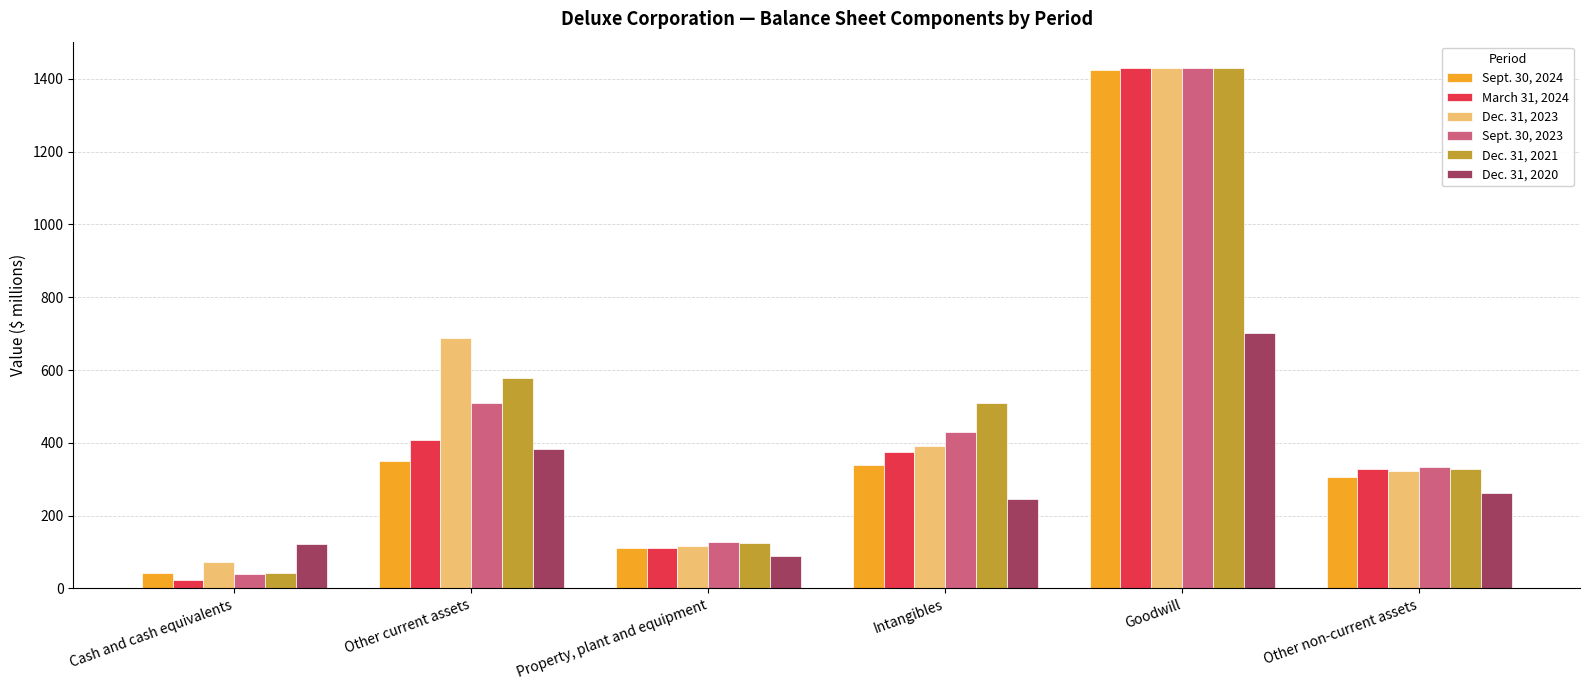

How many distinct data groups are displayed?

6